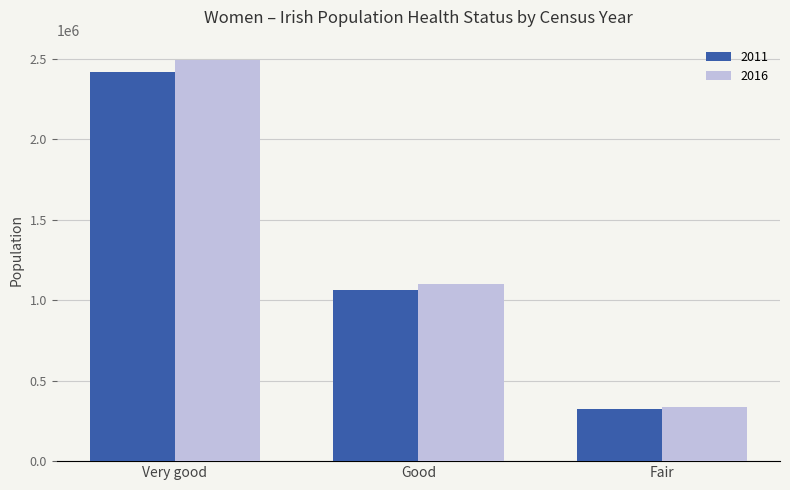

At which label does 2016 reach its minimum?

Fair